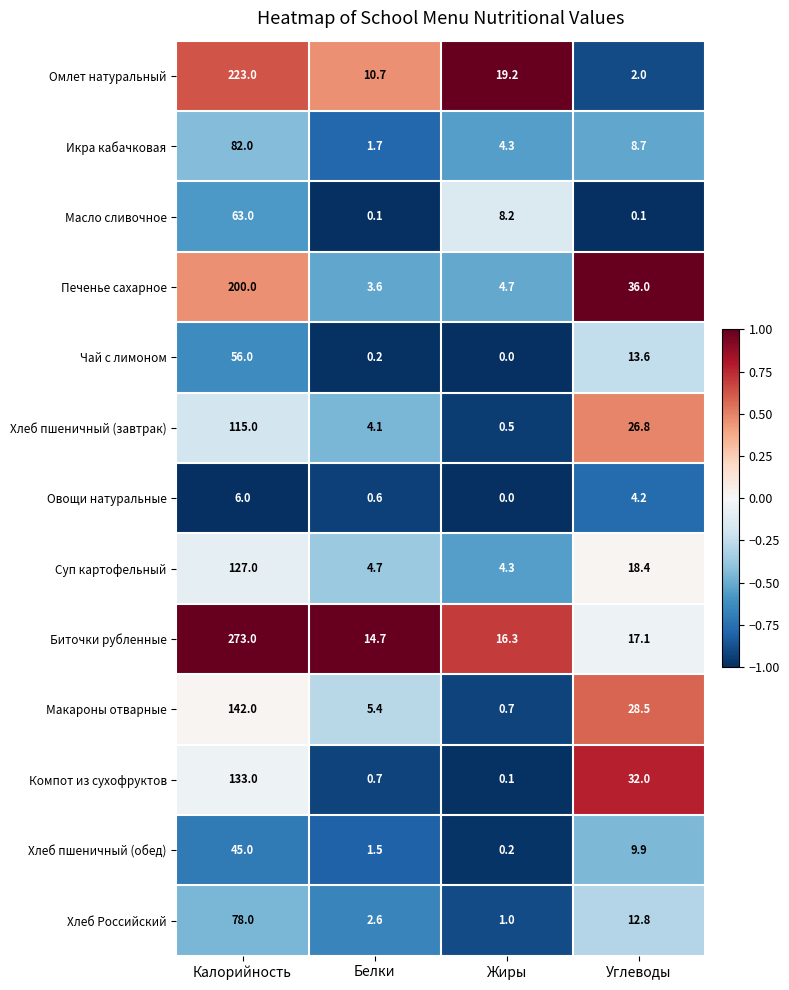

What is the difference between the highest and lowest values at Белки?

14.6